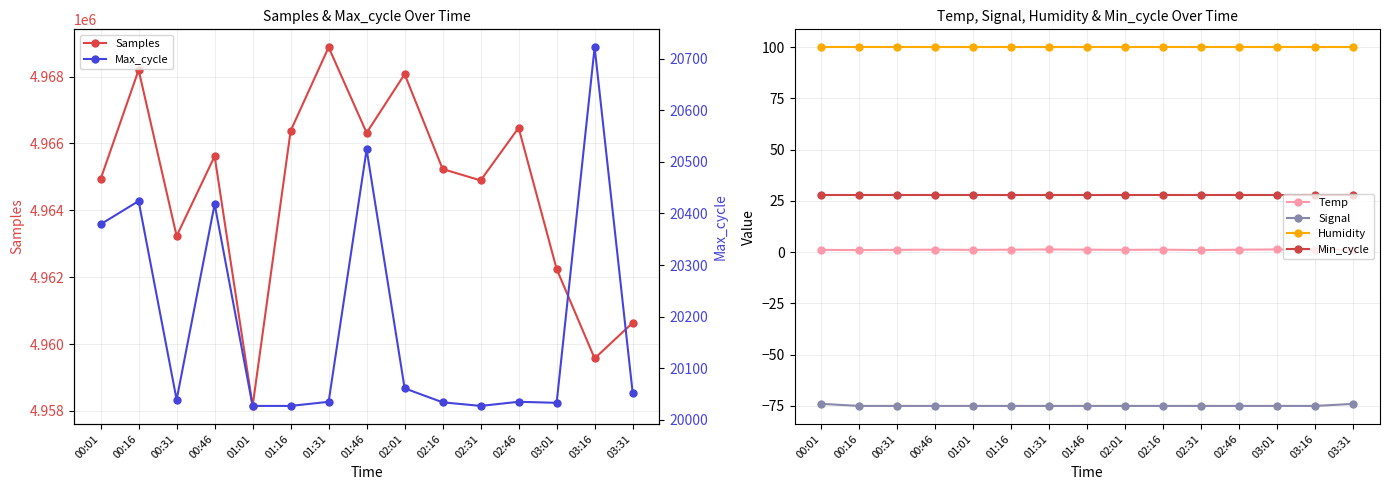

True or false: Max_cycle and Min_cycle cross at least once.

False